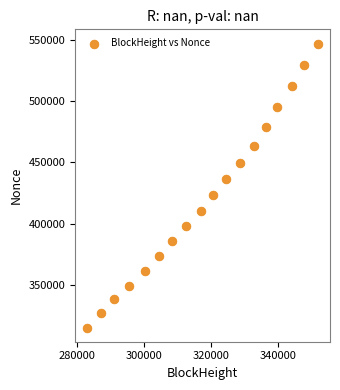

What Y value in the scatter plot is closest to 430993?

436030